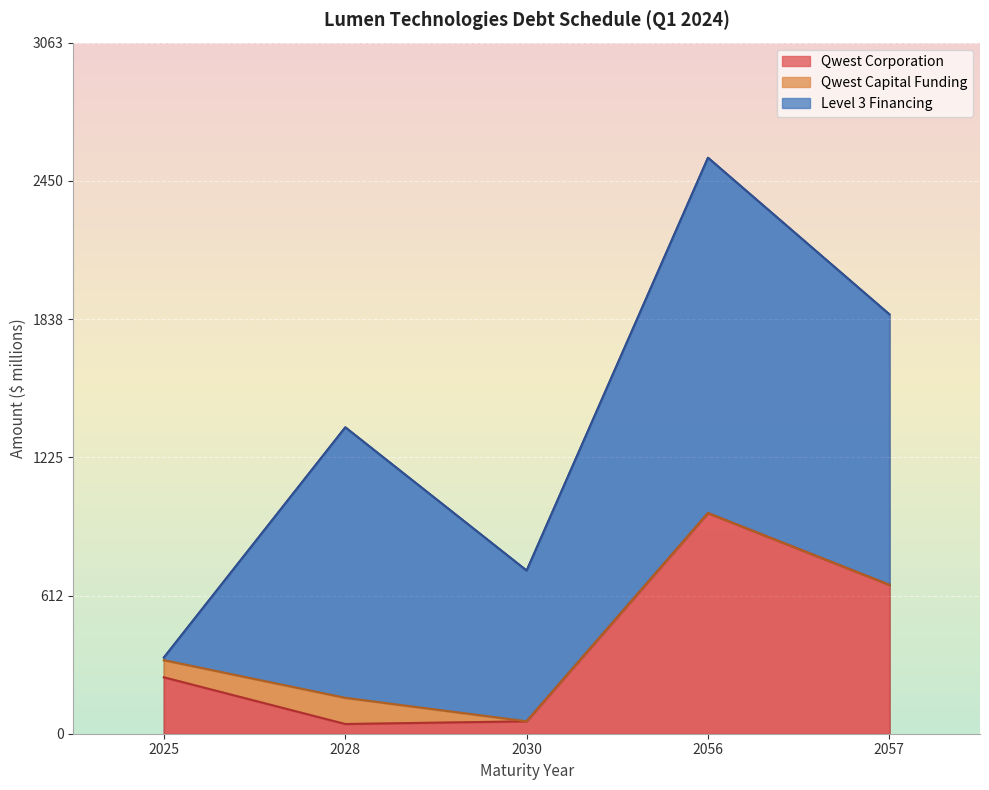

True or false: Qwest Corporation and Qwest Capital Funding intersect in this chart.

True